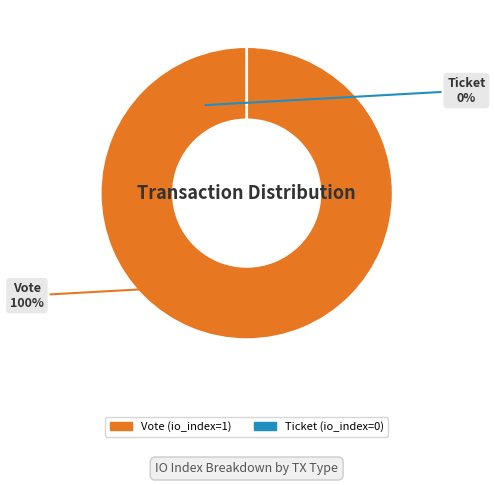

To the nearest percent, what is the combined percentage of Ticket and Vote?

100%